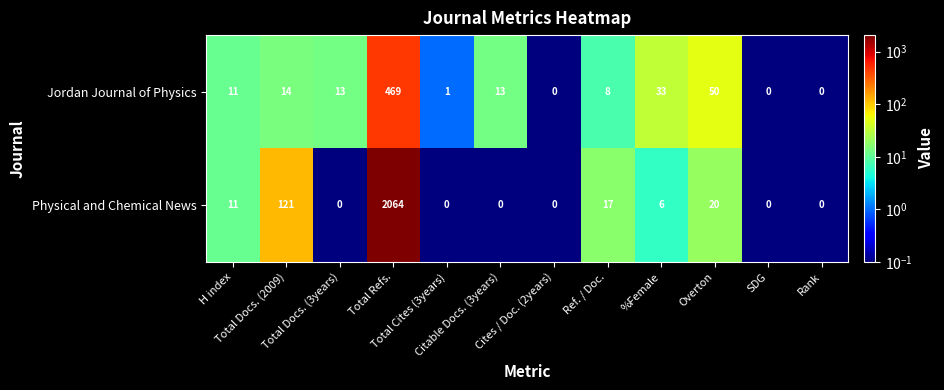

What is the difference between the maximum and minimum values in the Jordan Journal of Physics series?

469